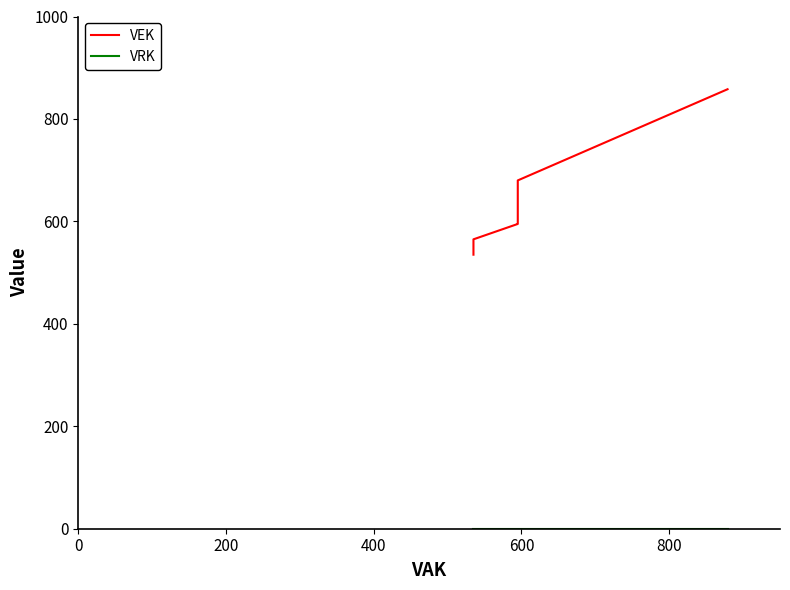

Rank the series at 0 from lowest to highest value.

VRK, VEK